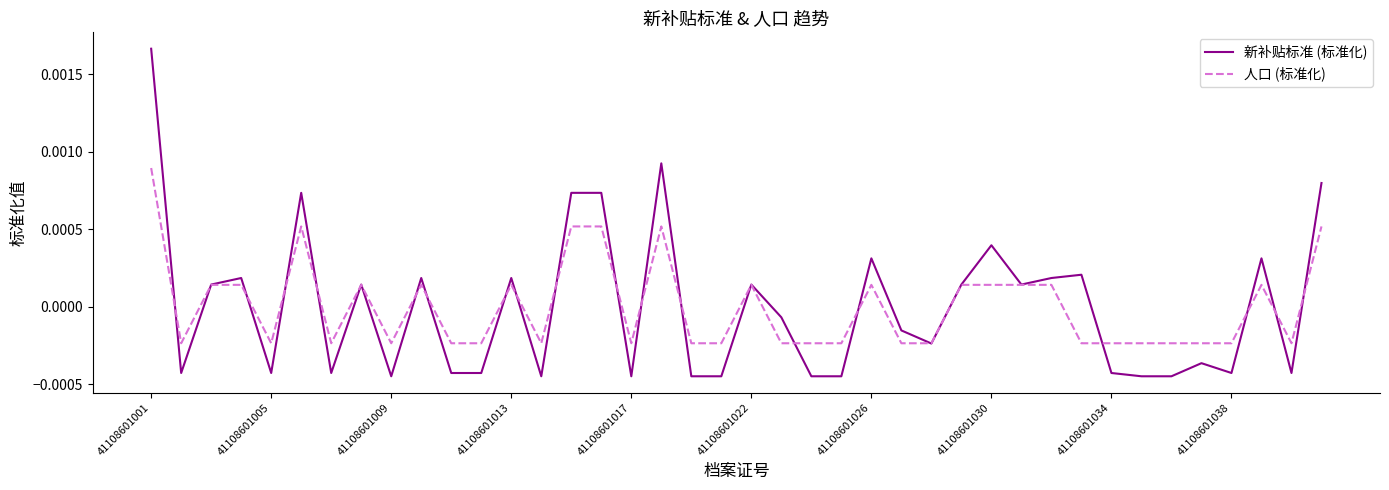

Rank the series by their maximum value, from highest to lowest.

新补贴标准 (标准化), 人口 (标准化)